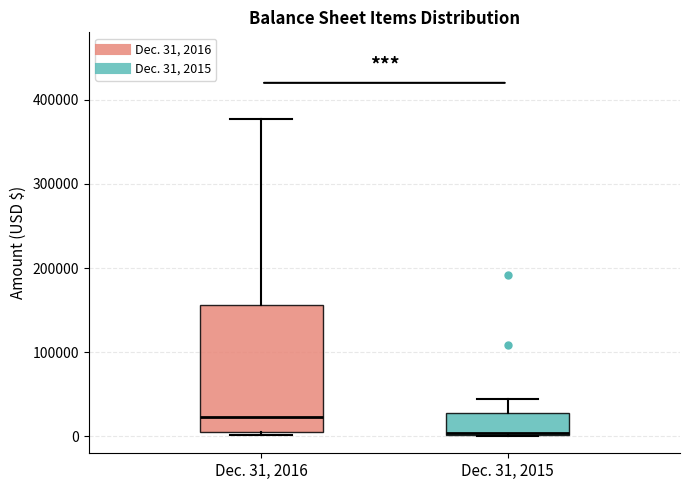

Where is the upper edge of the box for Dec. 31, 2015 on the y-axis? The values are not printed on the chart, so give them approximately, as read against the axis.

30000